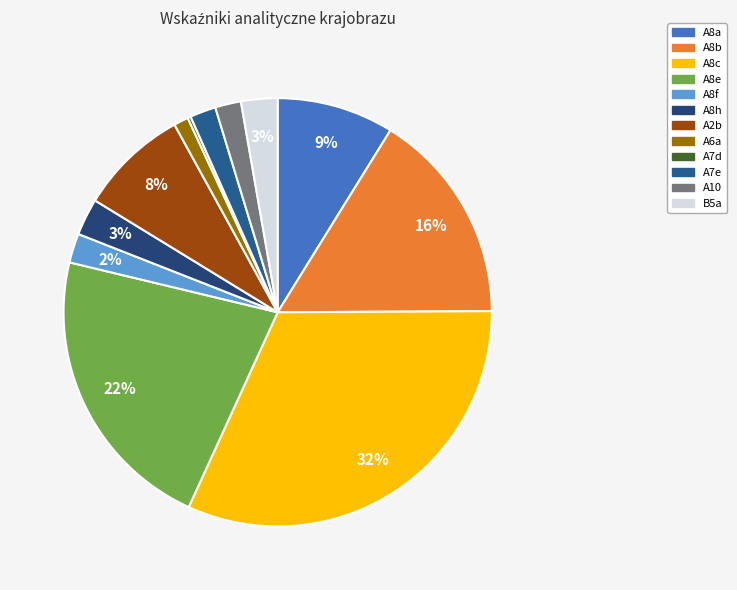

To the nearest percent, what is the difference between the A2b and A8a slice percentages?

1%